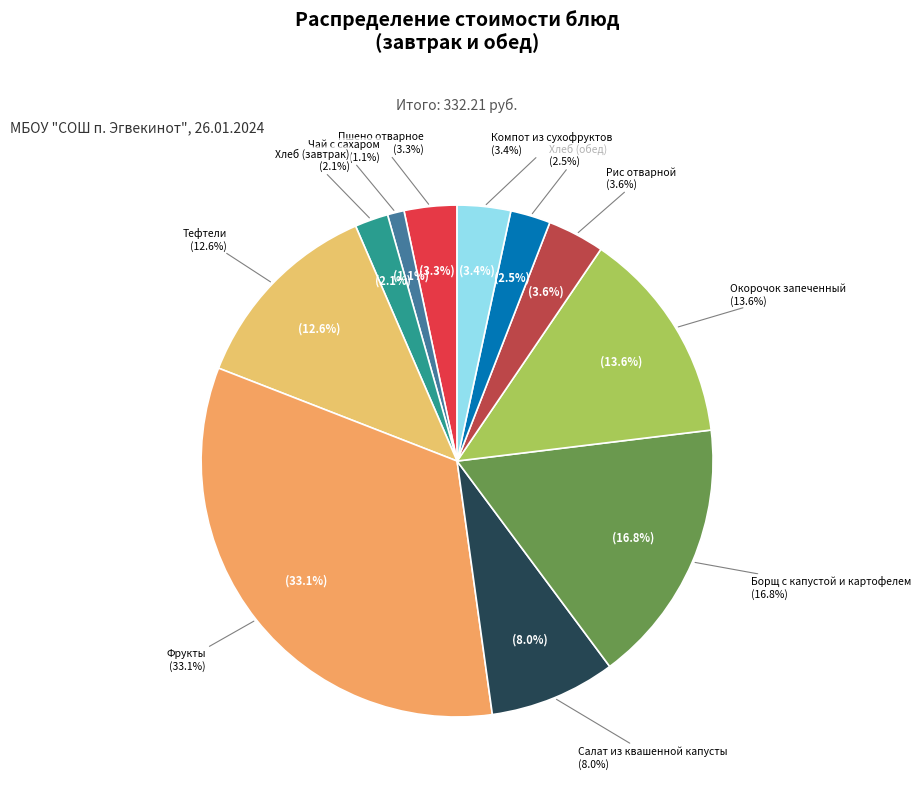

Does Борщ с капустой и картофелем represent more than half of the total?

No